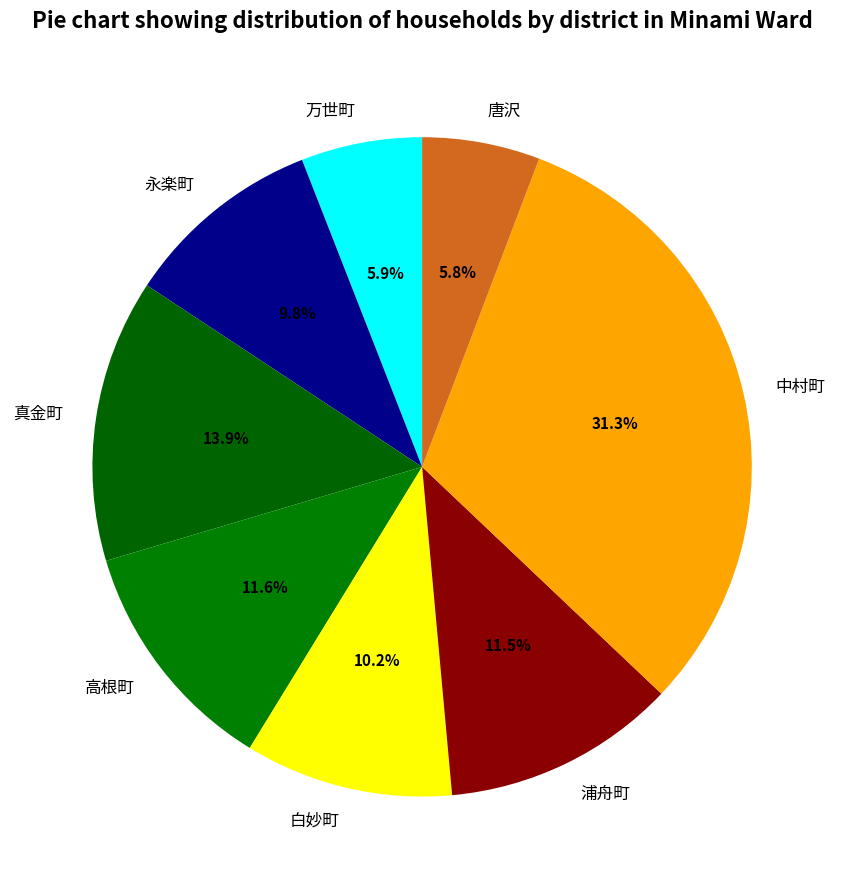

Is 真金町 the majority of the pie?

No